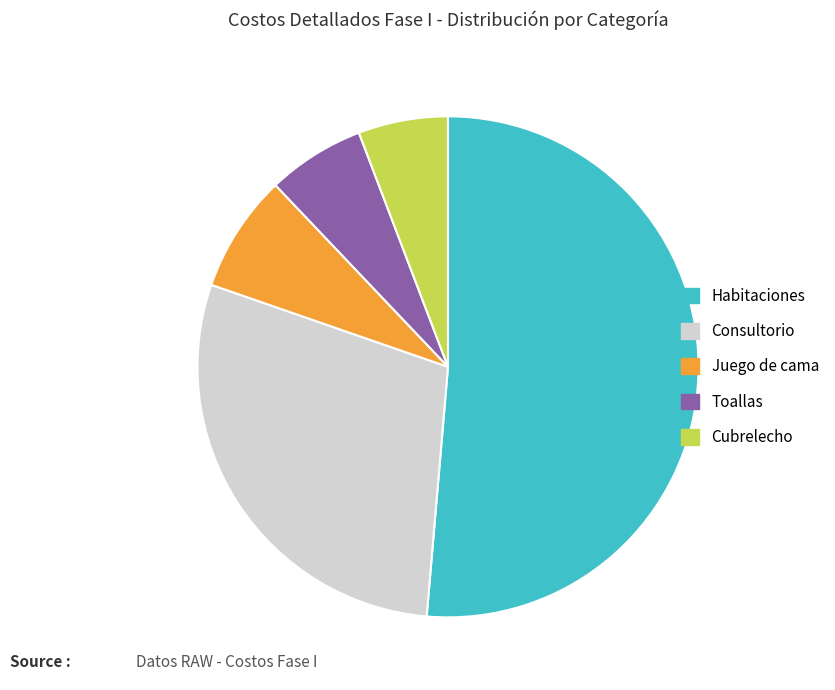

Count the number of slices in the pie.

5